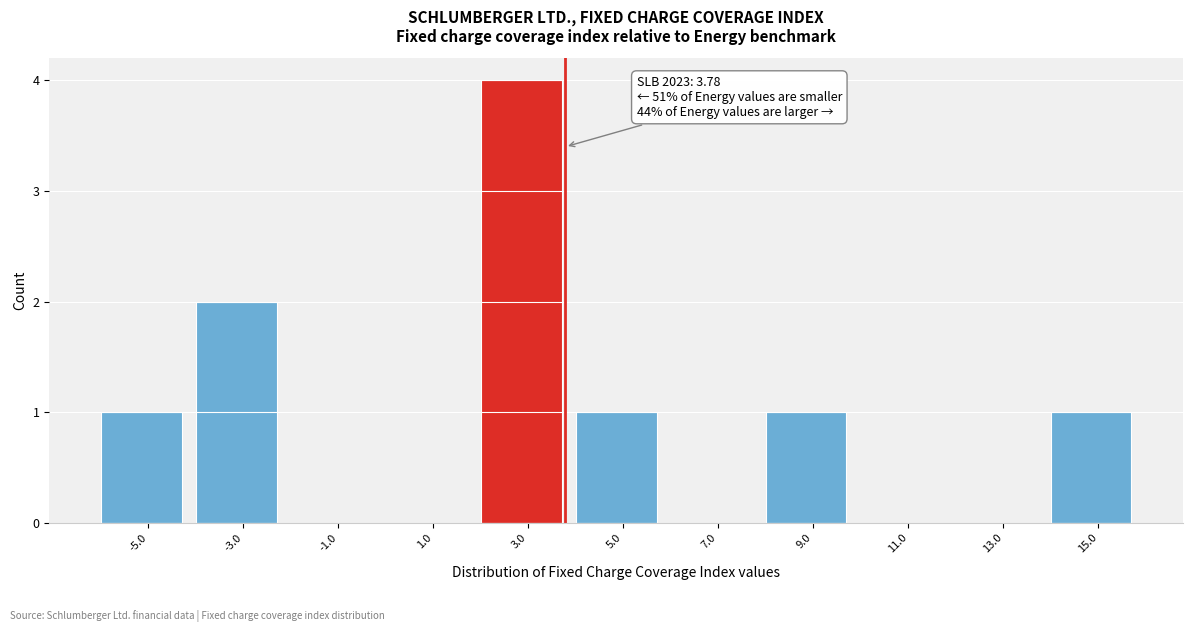

Which range on the x-axis has the tallest bar?

2 to 4